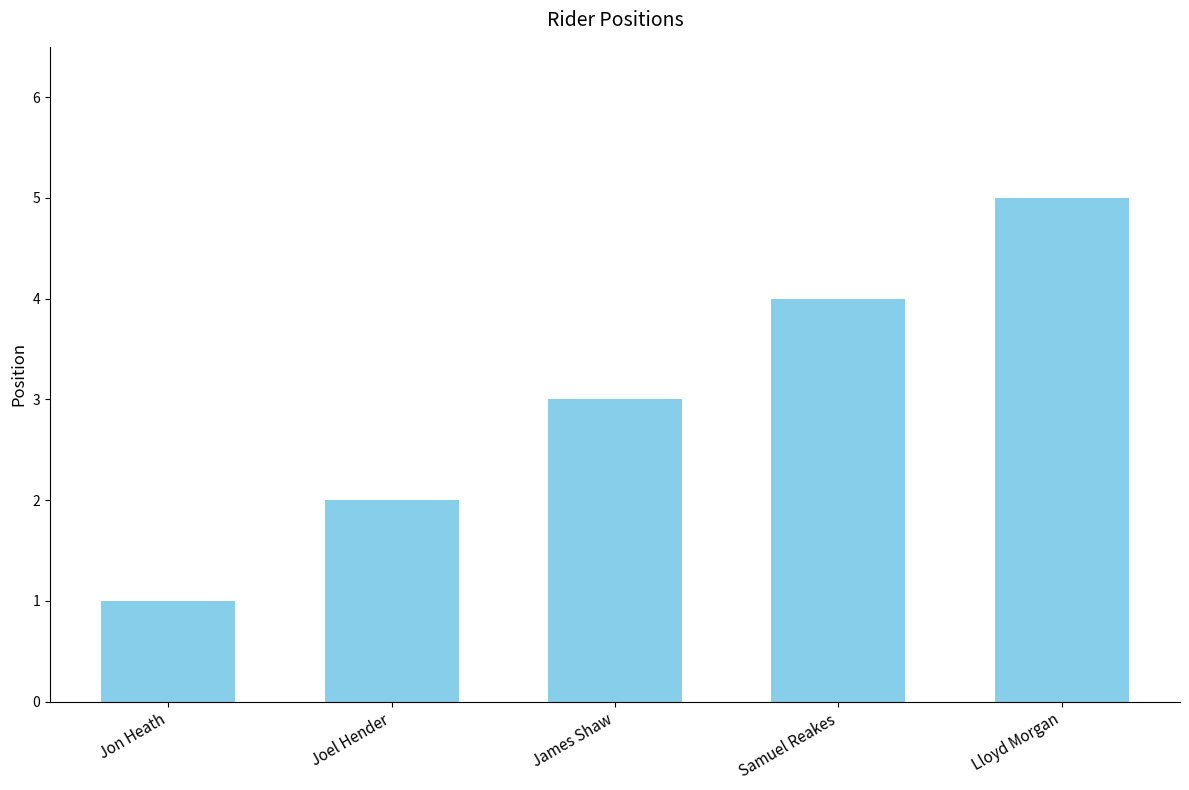

What is the smallest value displayed?

1